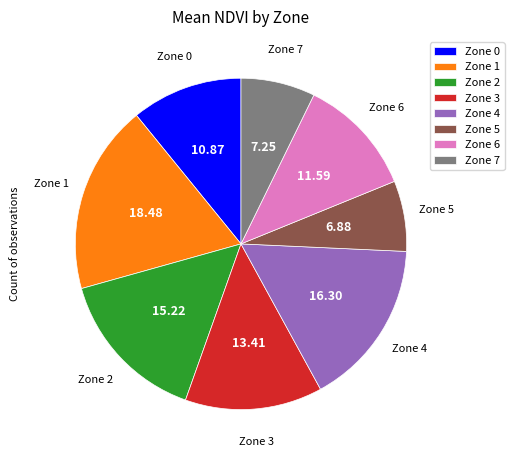

Is there a majority slice in this chart?

No